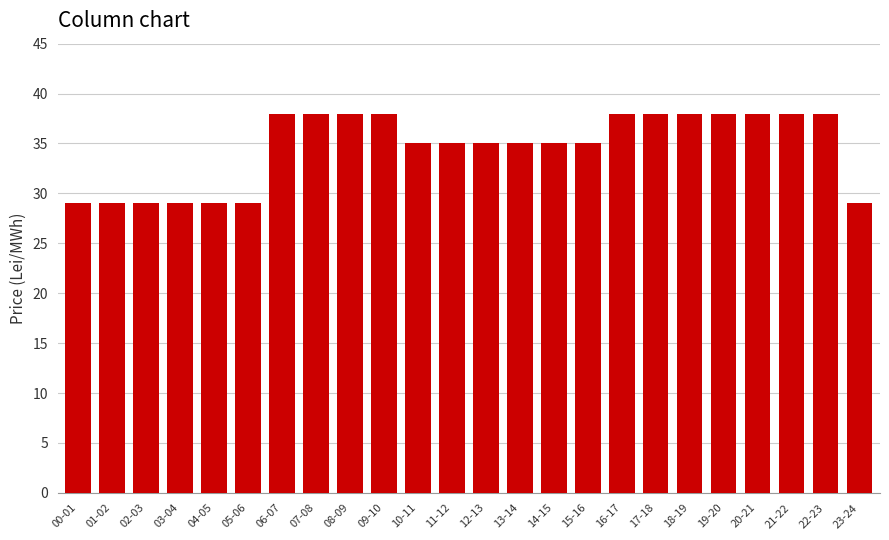

What is the change in value from 01-02 to 14-15?

+6.0